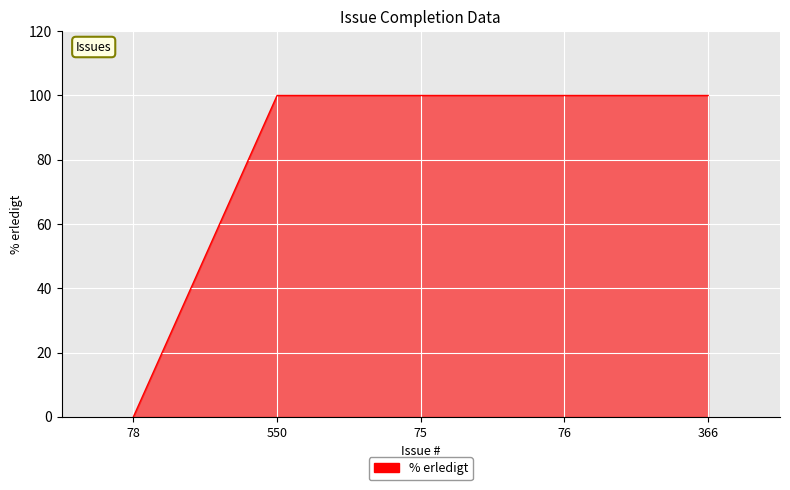

How many categories are shown in the chart?

5